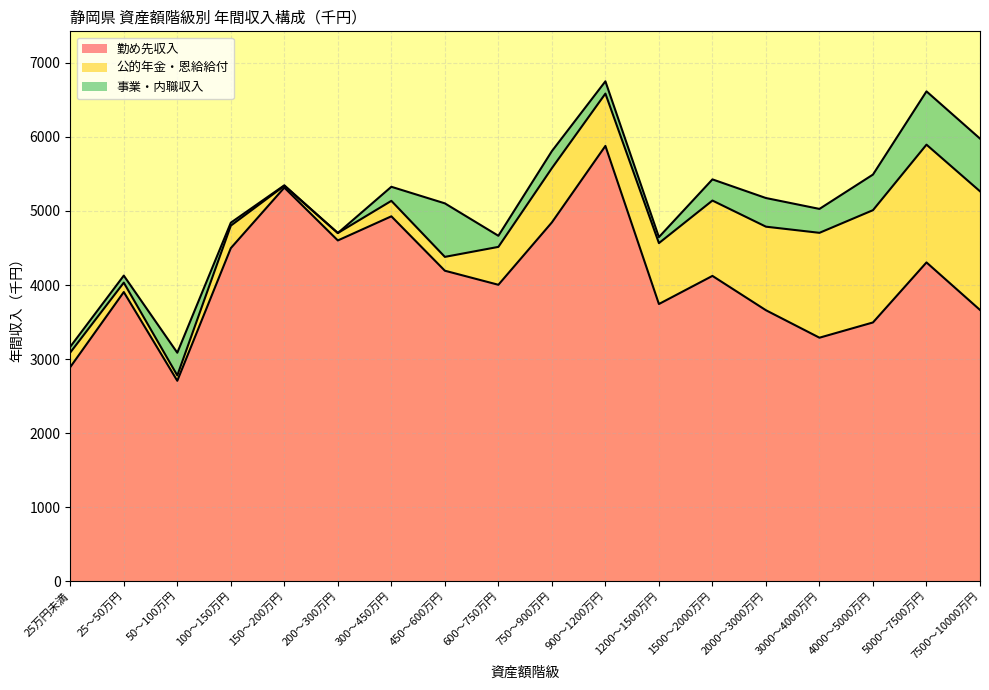

True or false: 公的年金・恩給給付 has a value of 465 at 100～150万円.

False